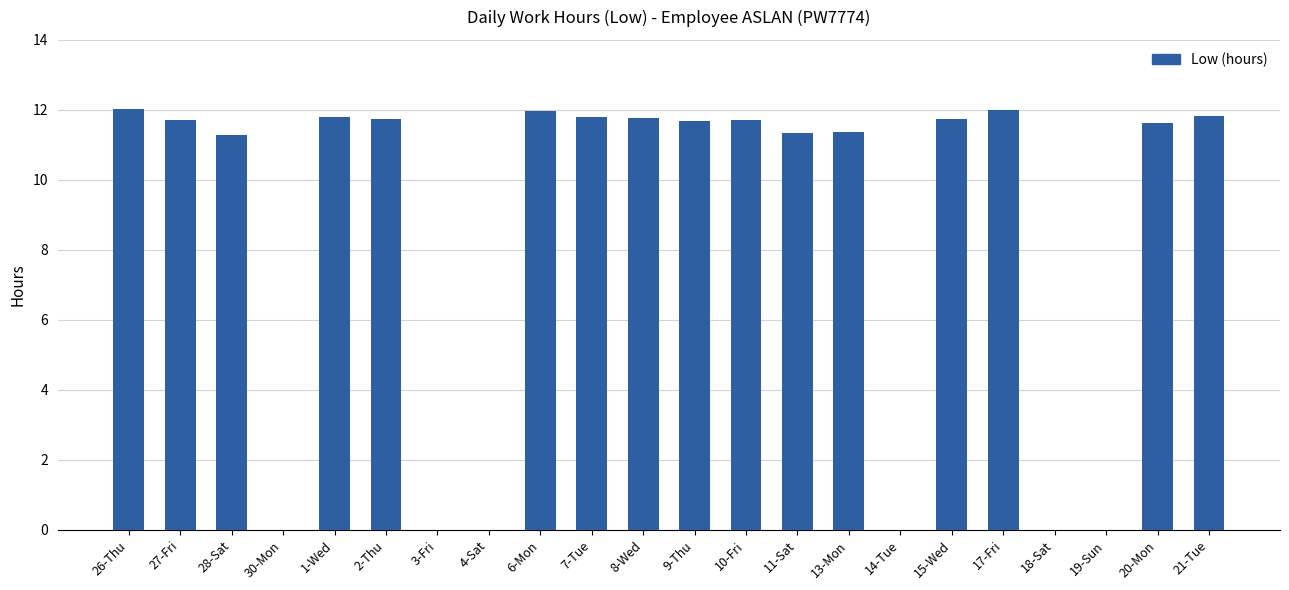

Between 6-Mon and 28-Sat, which is larger?

6-Mon